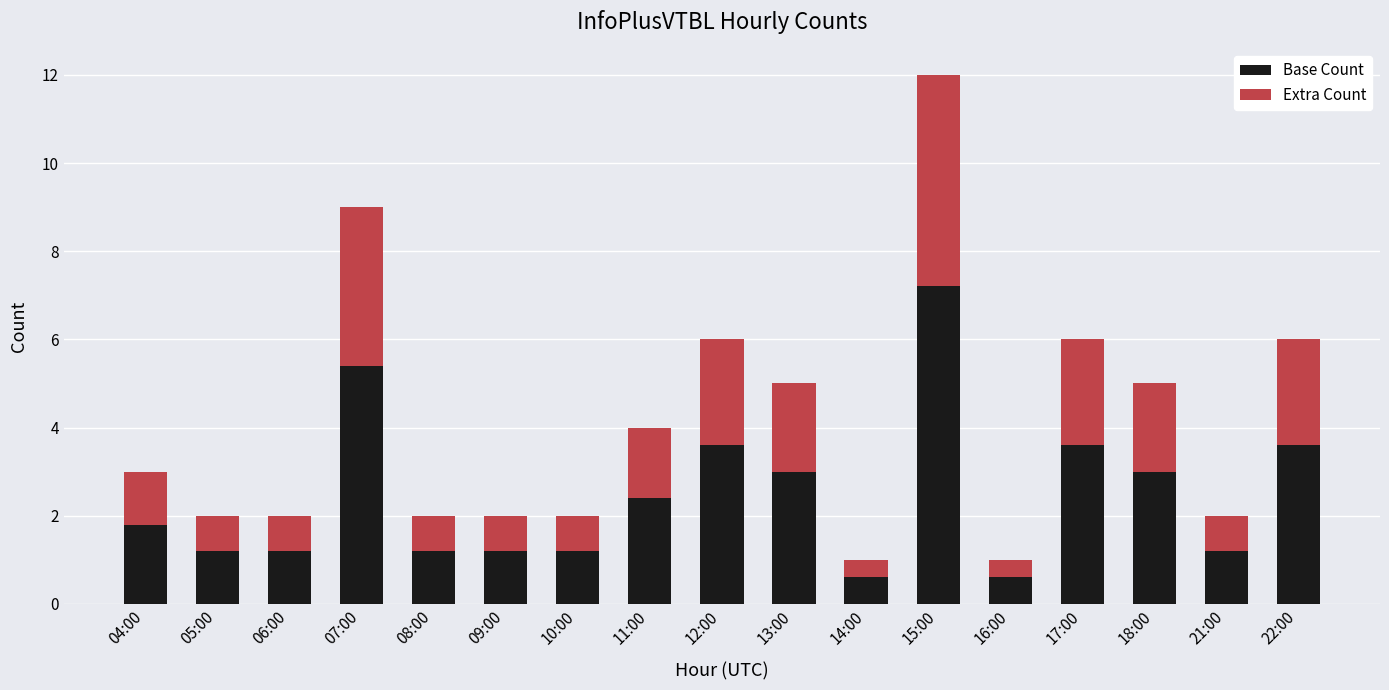

What is the total value across all series at 04:00?

3.0